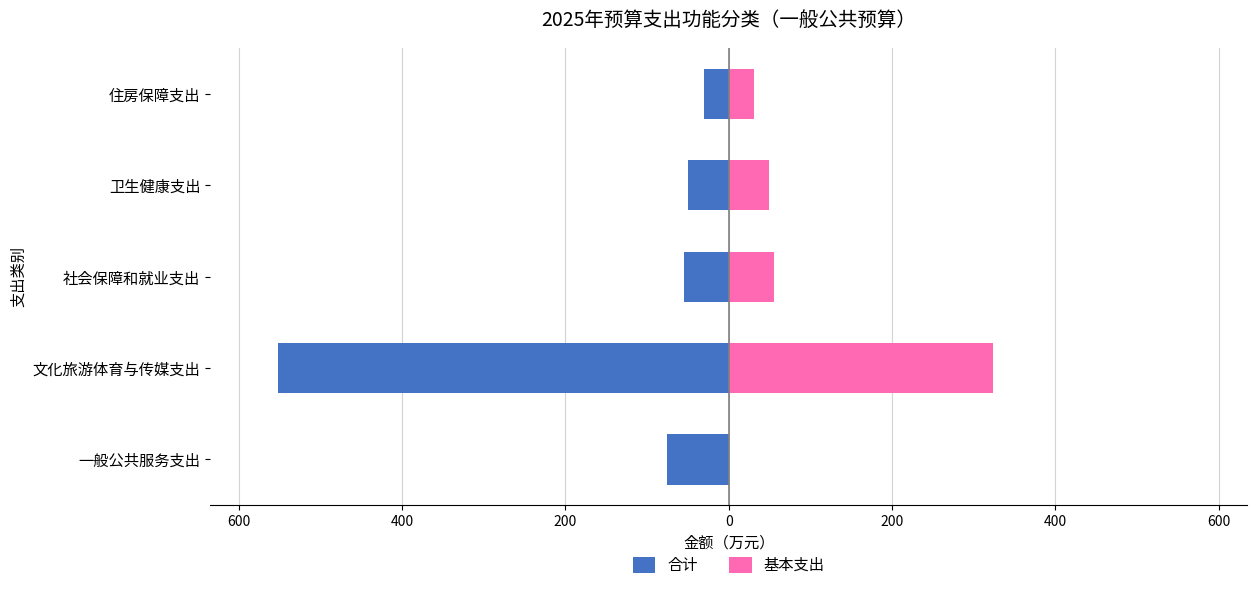

How many values in the 合计 series exceed -55?

2